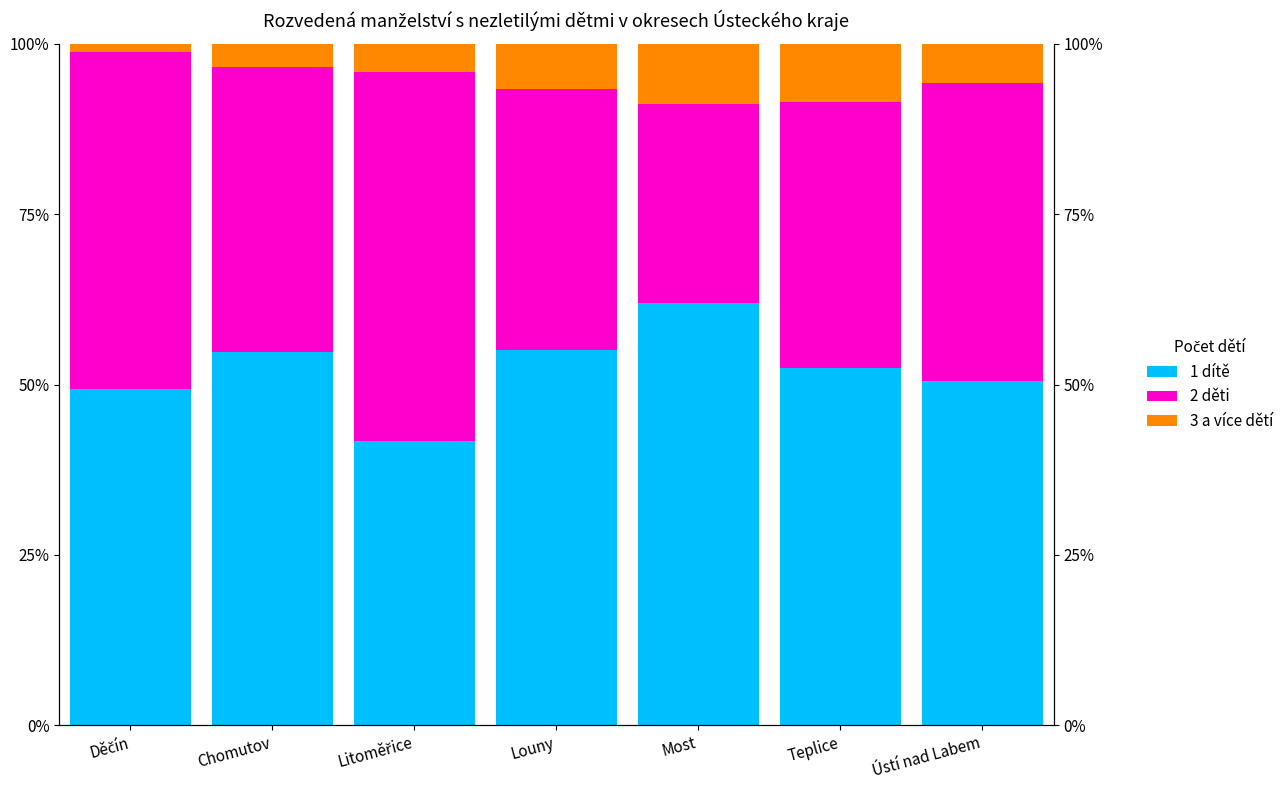

Which series changed the most between Litoměřice and Teplice?

2 děti